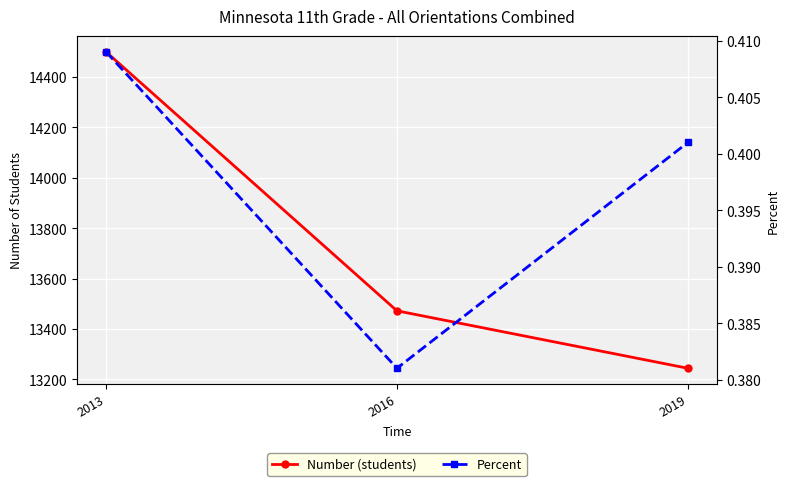

Where does the Number (students) series first go above 13472?

2013